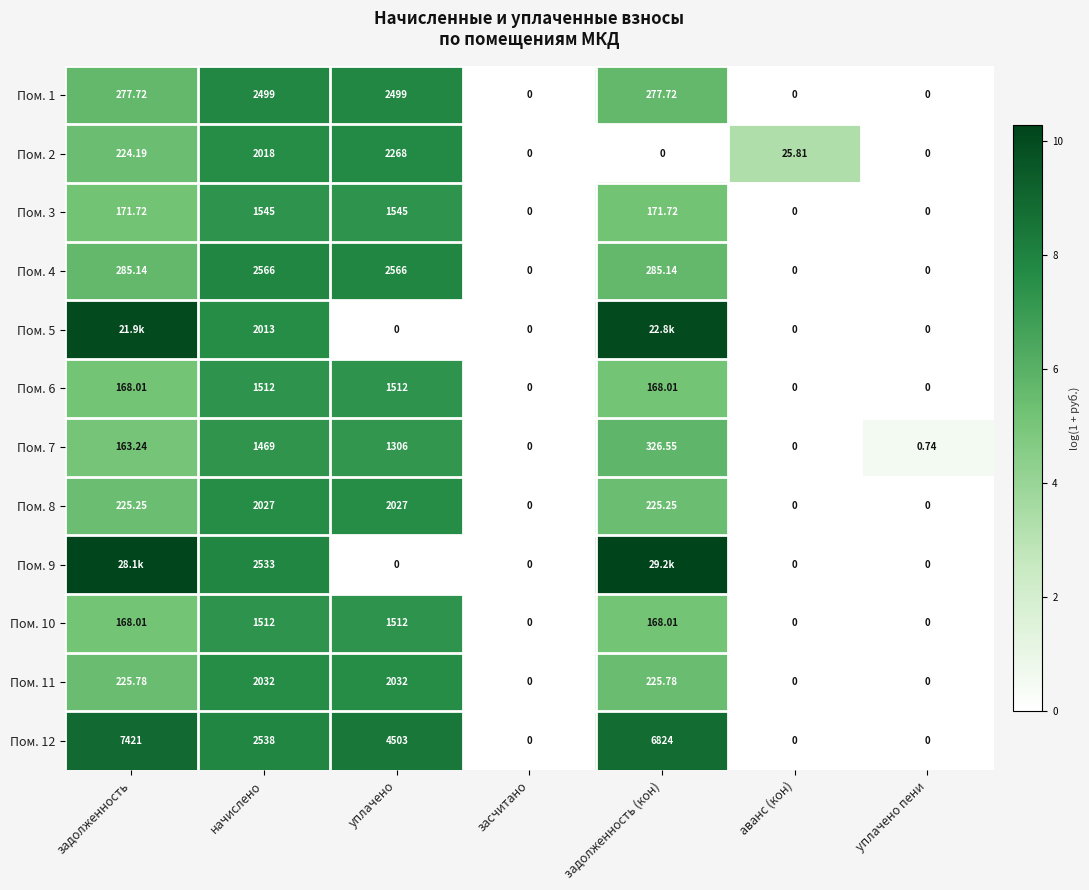

What is the spread (max minus min) of values at задолженность (кон)?

10.3